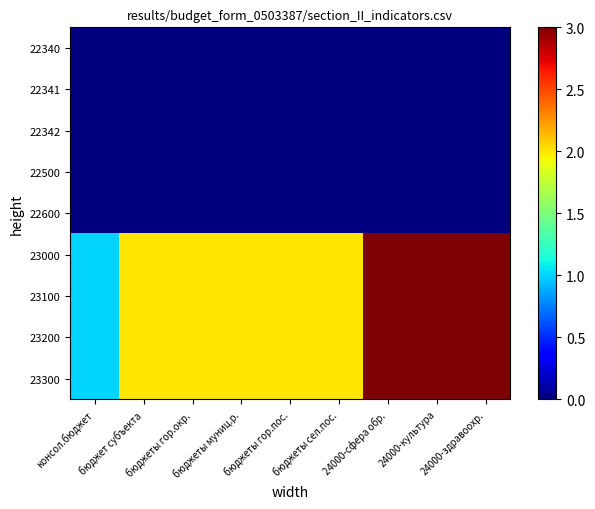

Which label corresponds to the largest value in the chart?

24000-сфера обр.